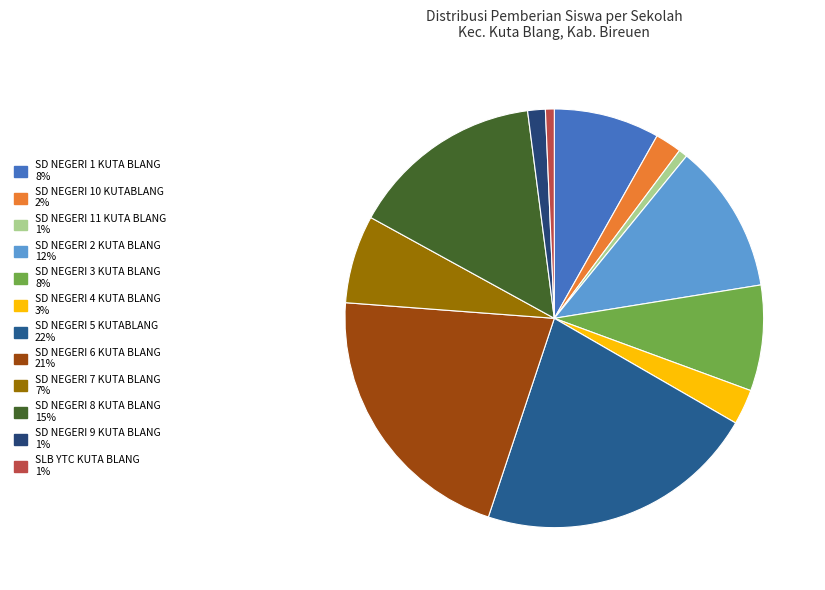

Count the number of slices in the pie.

12